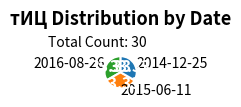

Is there any slice that represents more than half of the pie?

No